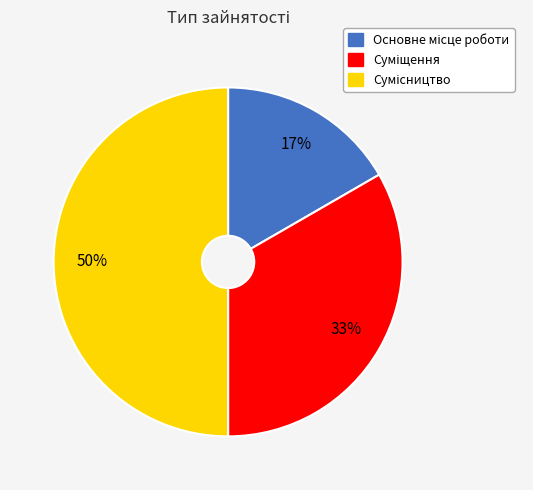

To the nearest percent, what is the average slice percentage?

33%